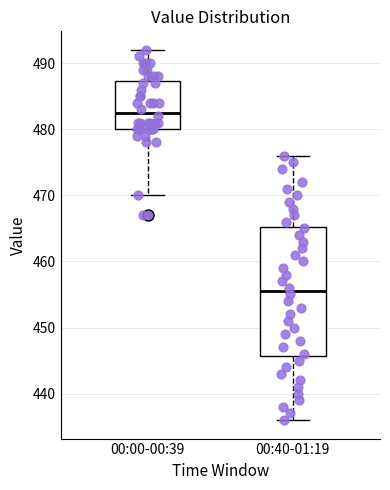

Where does the median line of the box for 00:40-01:19 sit on the y-axis? The values are not printed on the chart, so give them approximately, as read against the axis.

456